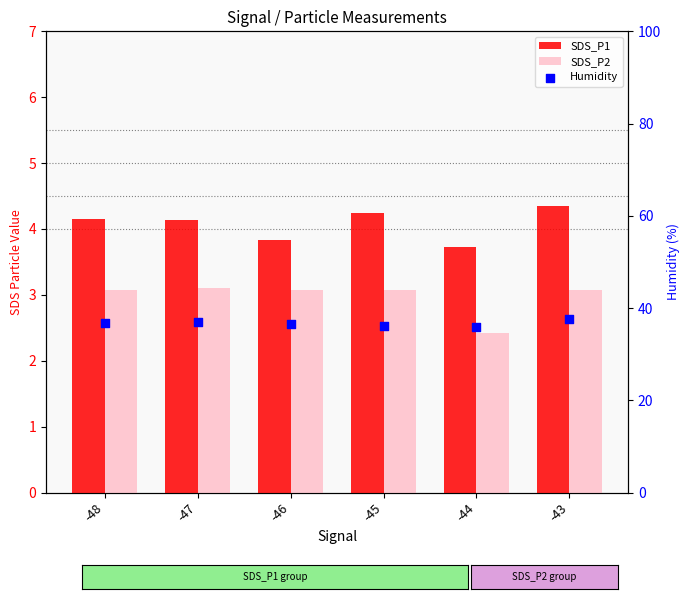

Which series contains the highest Y value?

Humidity